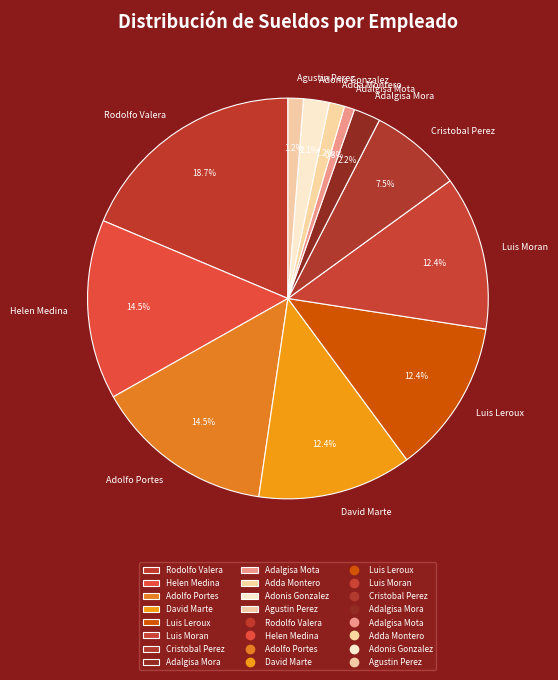

Is Helen Medina the majority of the pie?

No